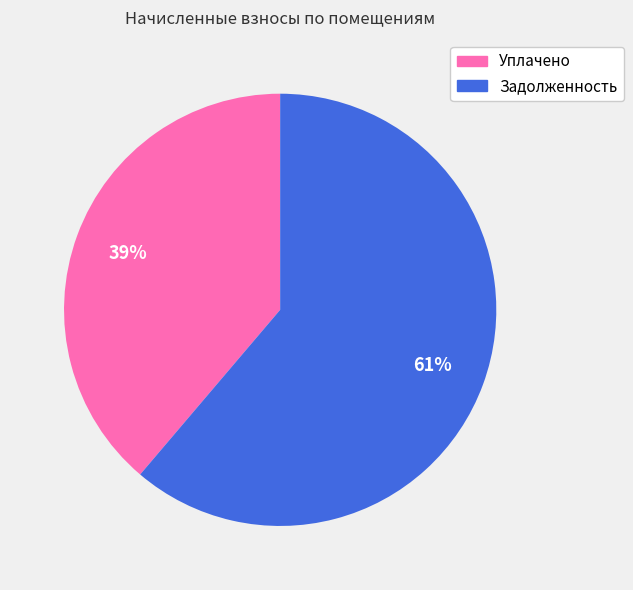

To the nearest percent, what is the difference between the largest and smallest slice percentages?

22%